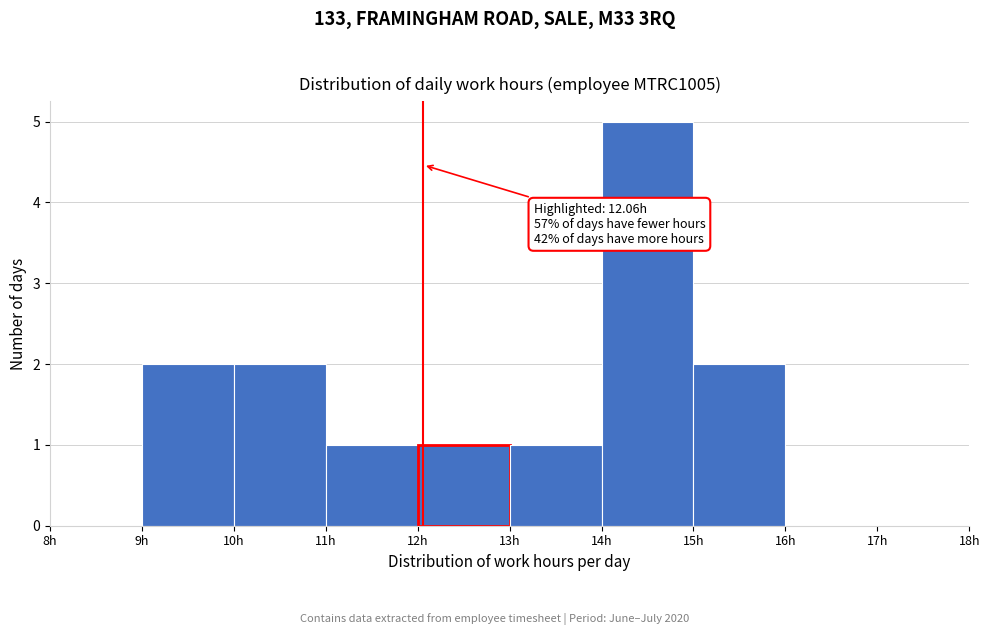

Over which range of the x-axis is the bar tallest?

14 to 15